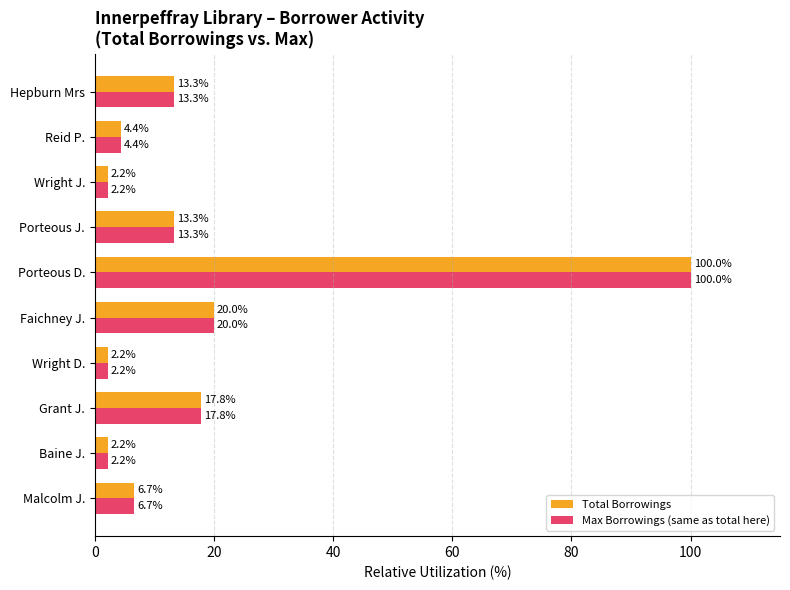

What is the average value of the Total Borrowings series?

18.2